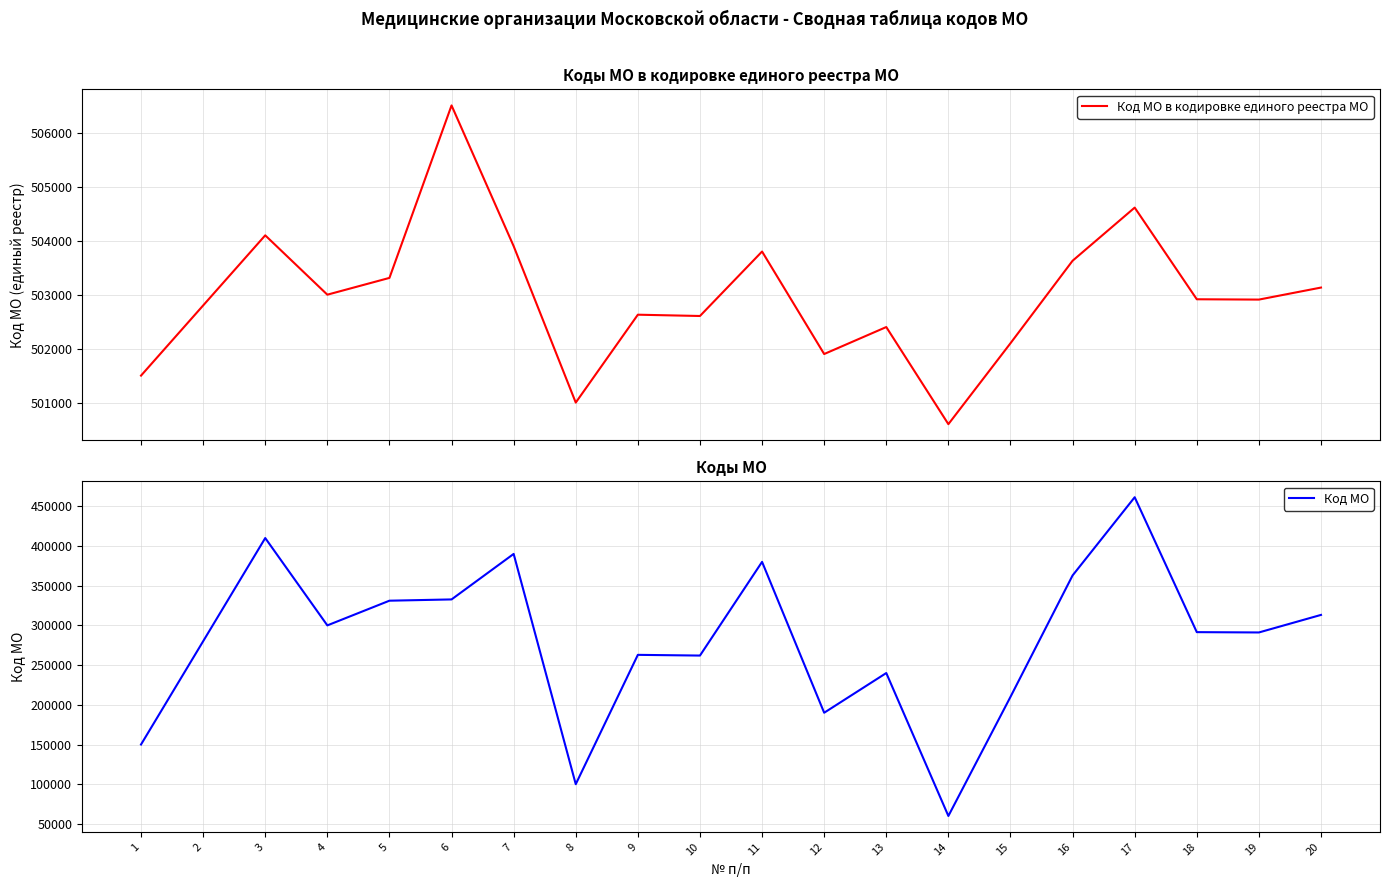

Does the chart display data point markers on the line(s)?

No